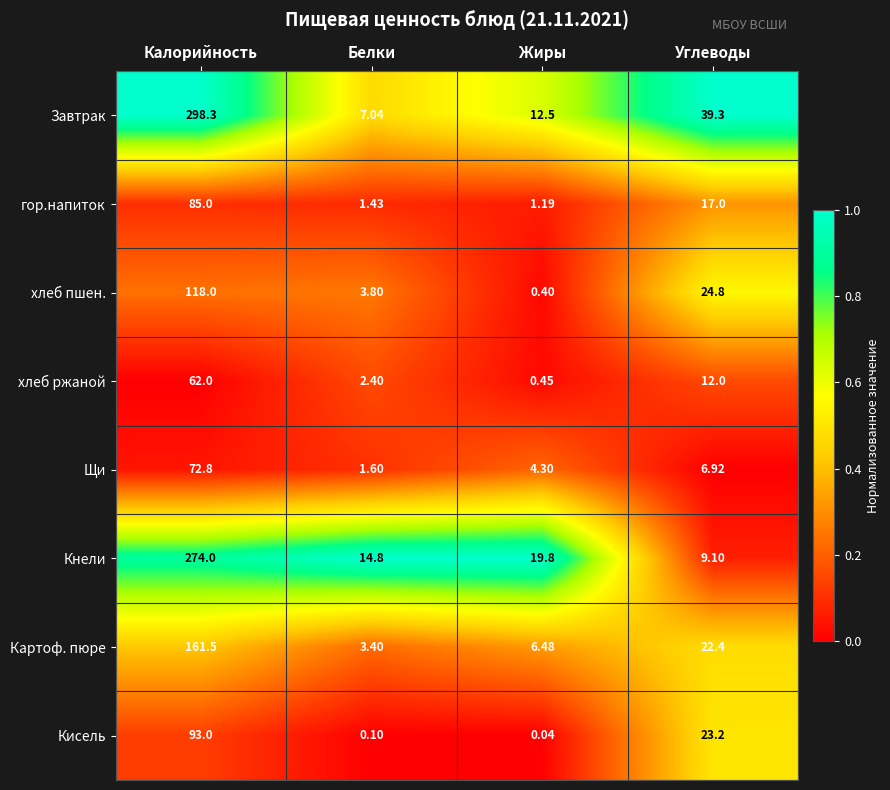

At which label does Кнели first exceed 19?

Калорийность